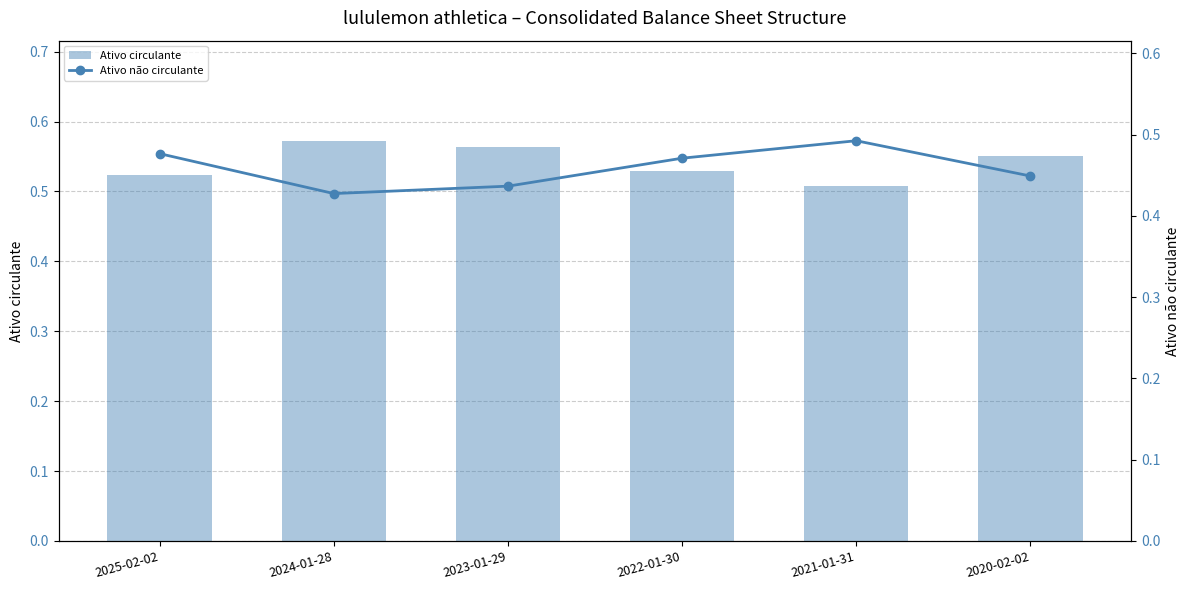

Which series has the largest range (max minus min)?

Ativo não circulante